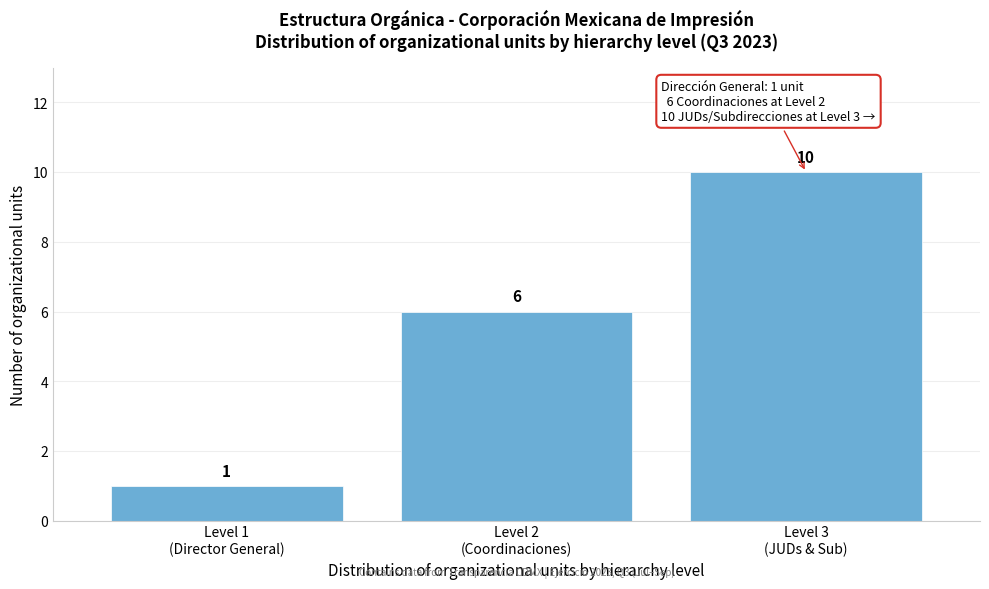

Reading left to right, what are all the values shown in this chart?

1	6	10